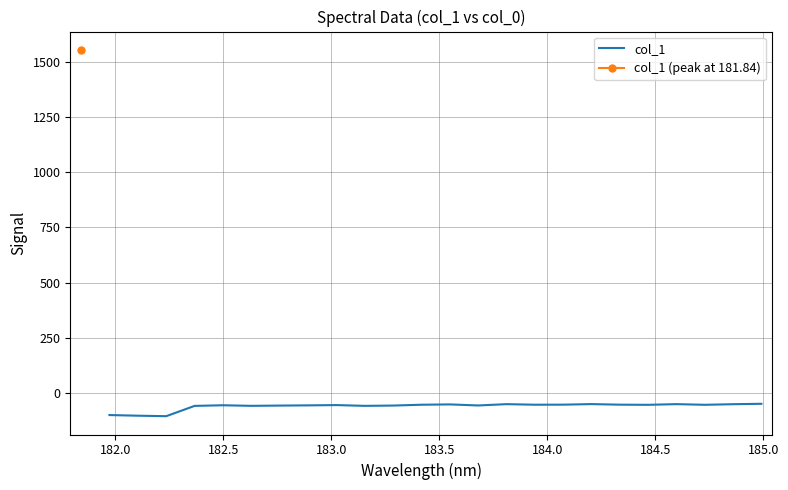

What is the minimum value for col_1?

-105.6